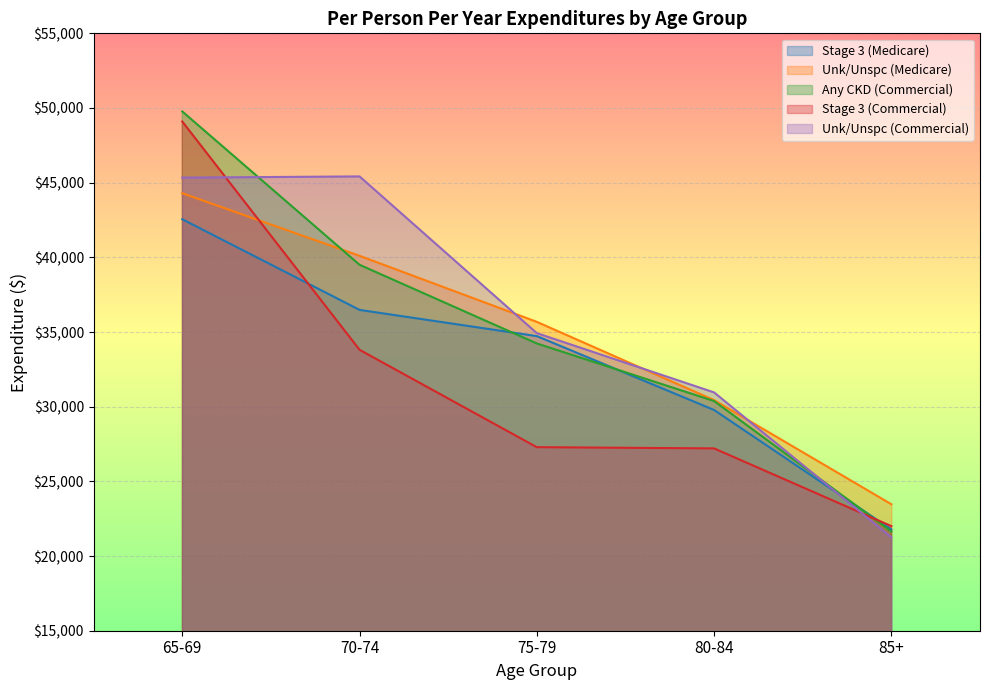

Reading left to right, extract all data points from this chart.

Stage 3 (Medicare): 65-69=42551	70-74=36482	75-79=34727	80-84=29781	85+=21782
Unk/Unspc (Medicare): 65-69=44291	70-74=40104	75-79=35681	80-84=30439	85+=23468
Any CKD (Commercial): 65-69=49769	70-74=39502	75-79=34234	80-84=30377	85+=21646
Stage 3 (Commercial): 65-69=49095	70-74=33810	75-79=27289	80-84=27208	85+=22002
Unk/Unspc (Commercial): 65-69=45340	70-74=45420	75-79=34927	80-84=30957	85+=21248